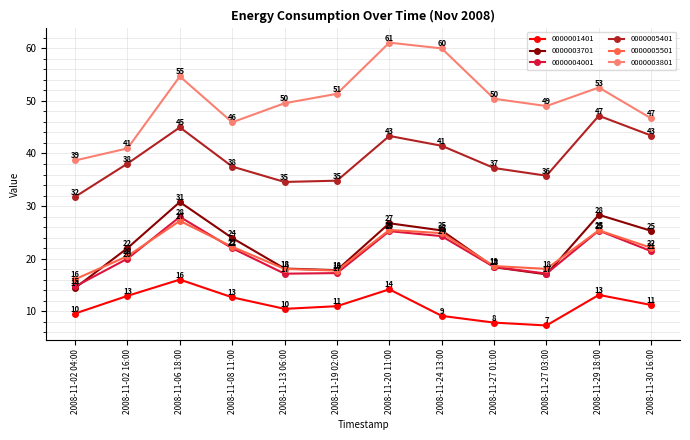

After their last crossing, which series has the higher values: 0000003701 or 0000004001?

0000003701